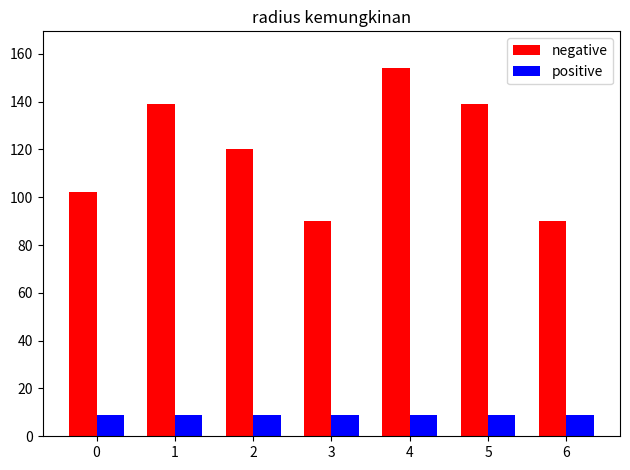

What is the total value across all series at 3?

99